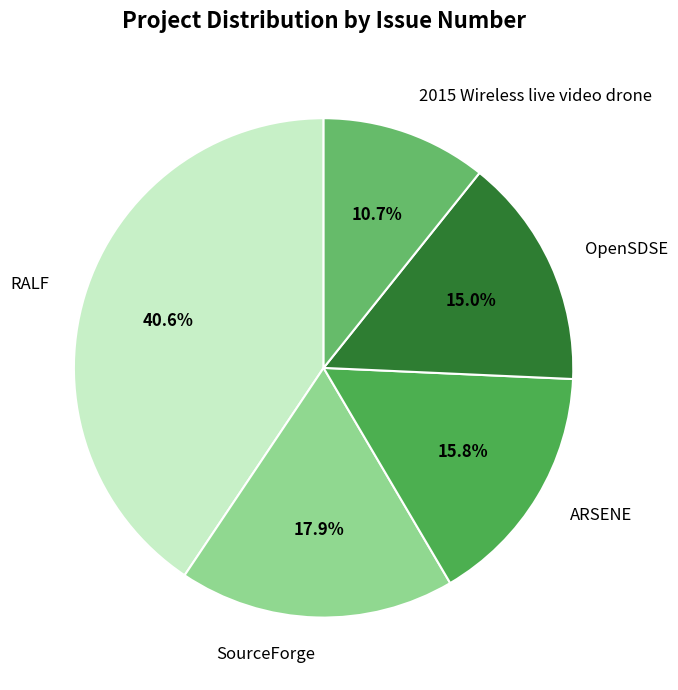

What percentage do RALF and SourceForge together represent?

58.5%